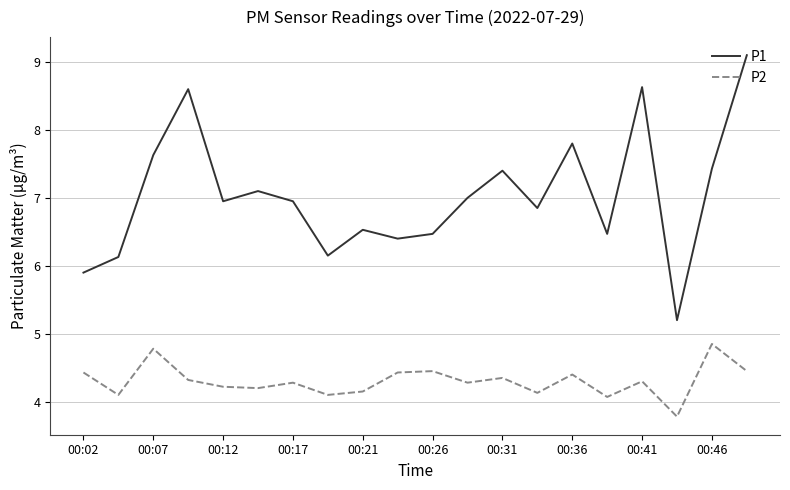

Which series has the largest total across all categories?

P1